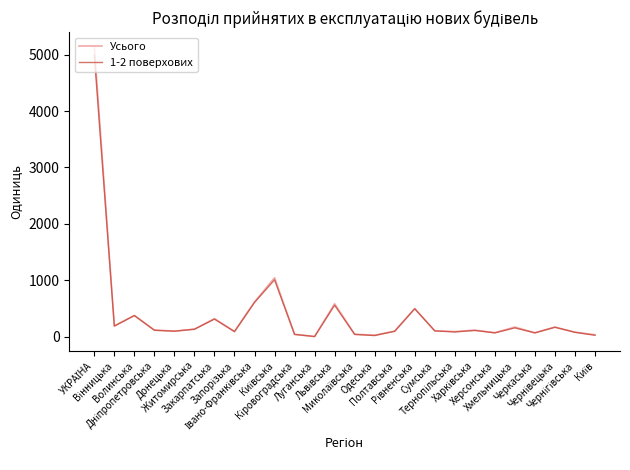

Is the value of Усього at Черкаська greater than the value of 1-2 поверхових at Закарпатська?

No